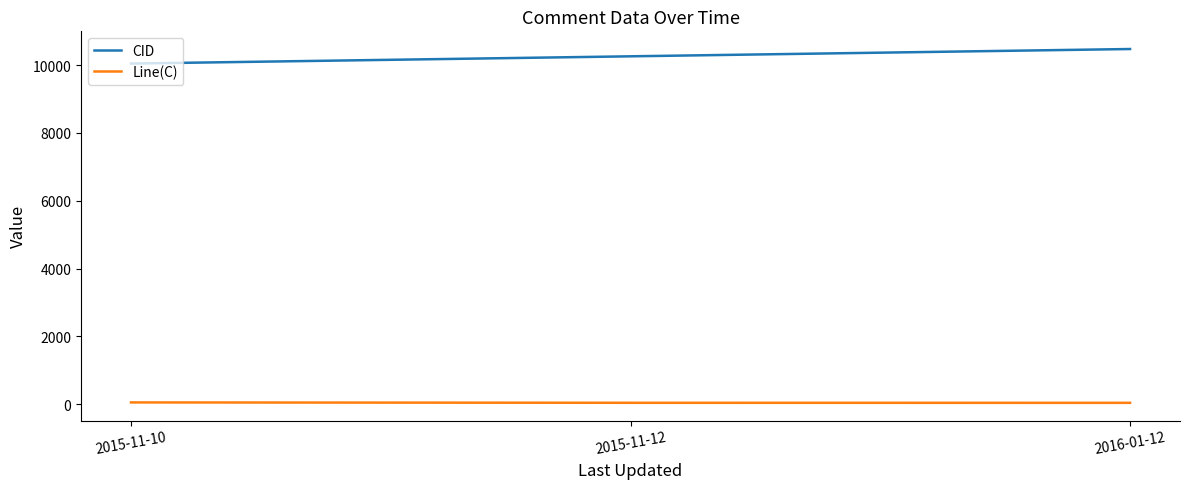

Which series has the largest range (max minus min)?

CID